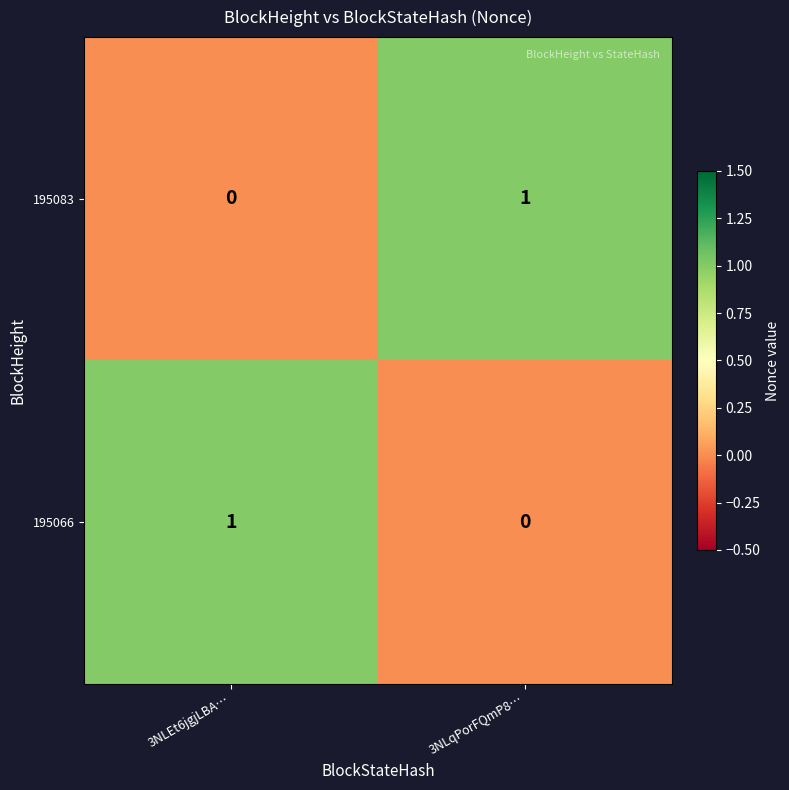

The 195083 series shows 1 at 3NLqPorFQmP8…. True or false?

True